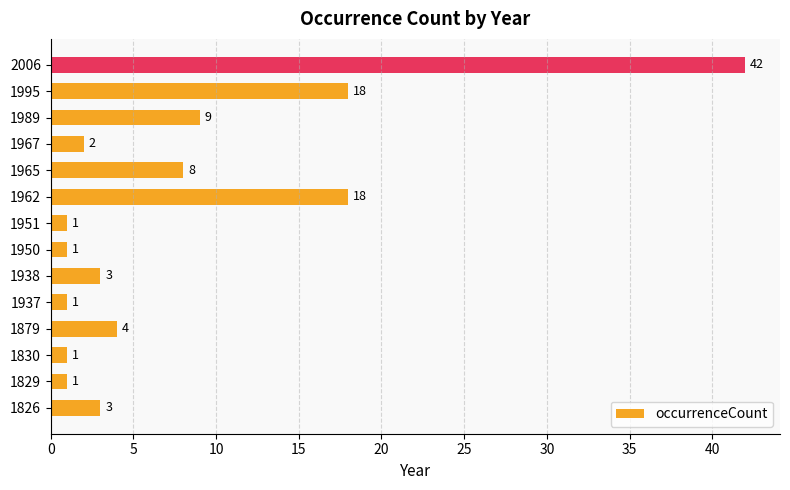

What is the sum of all values?

112